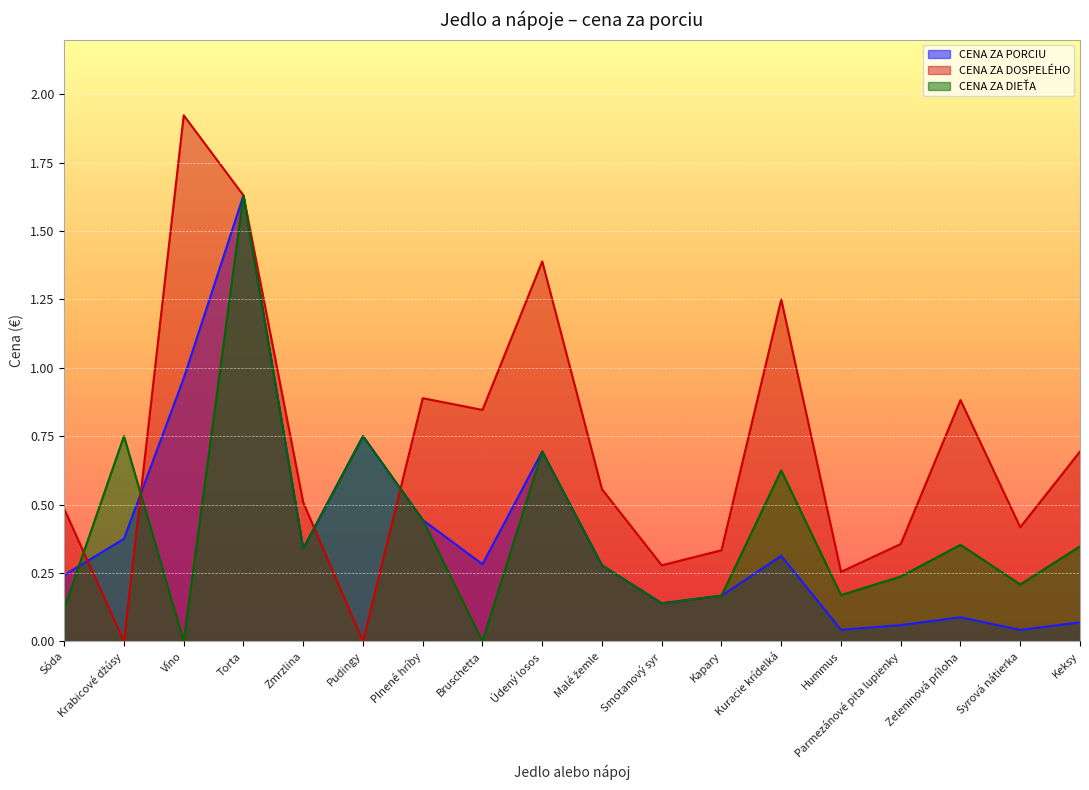

True or false: CENA ZA DOSPELÉHO has more than 0 points higher than both neighbors.

True